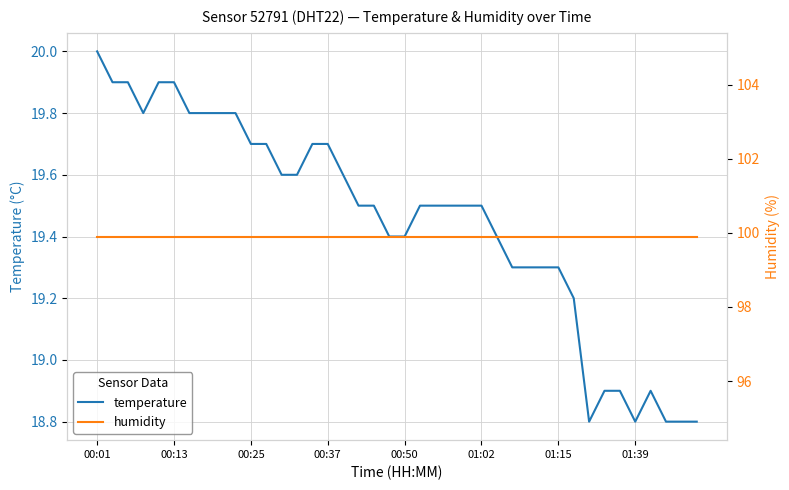

Which category has the highest value in the humidity series?

00:01